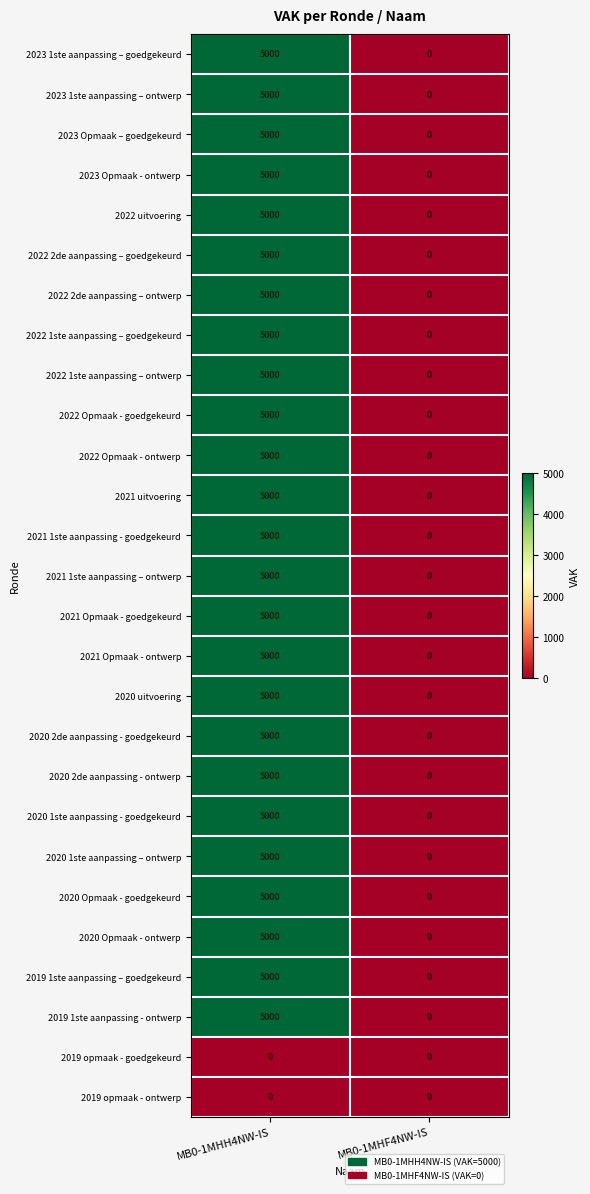

True or false: 2020 uitvoering has a value of 0 at MB0-1MHF4NW-IS.

True